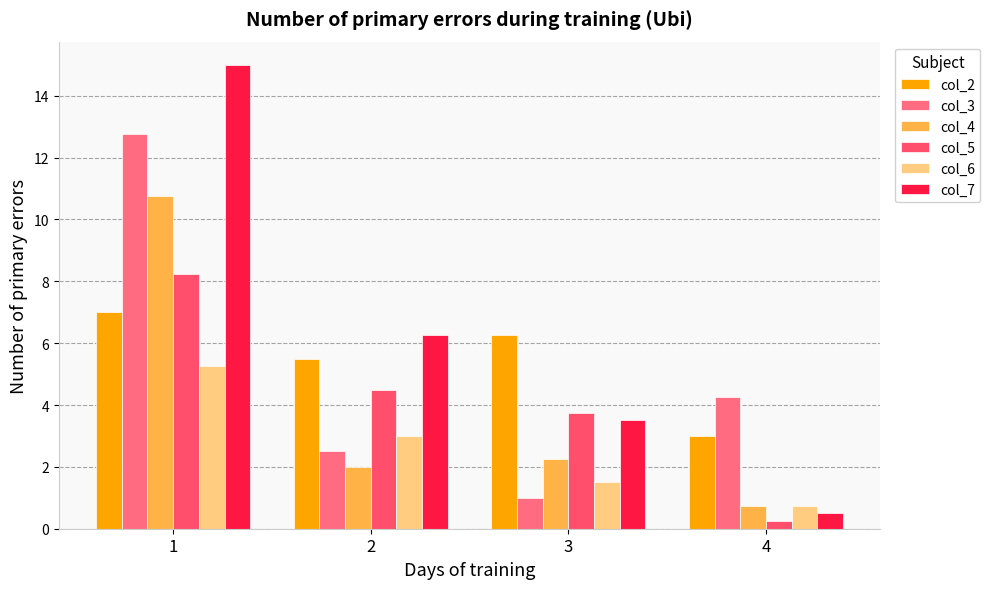

What is the sum of all col_4 values?

15.8